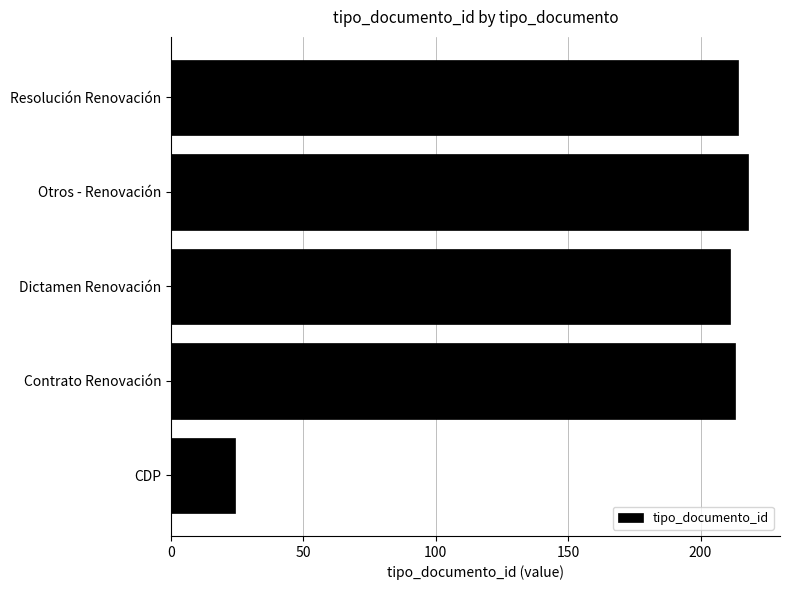

What is the minimum value shown in the chart?

24